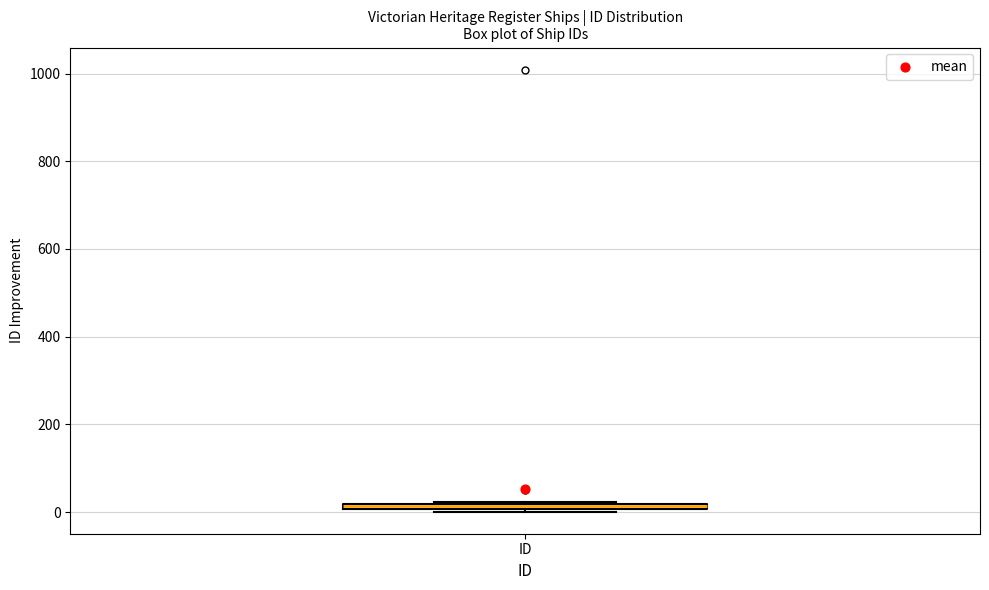

Where is the upper edge of the box for ID on the y-axis? The values are not printed on the chart, so give them approximately, as read against the axis.

20